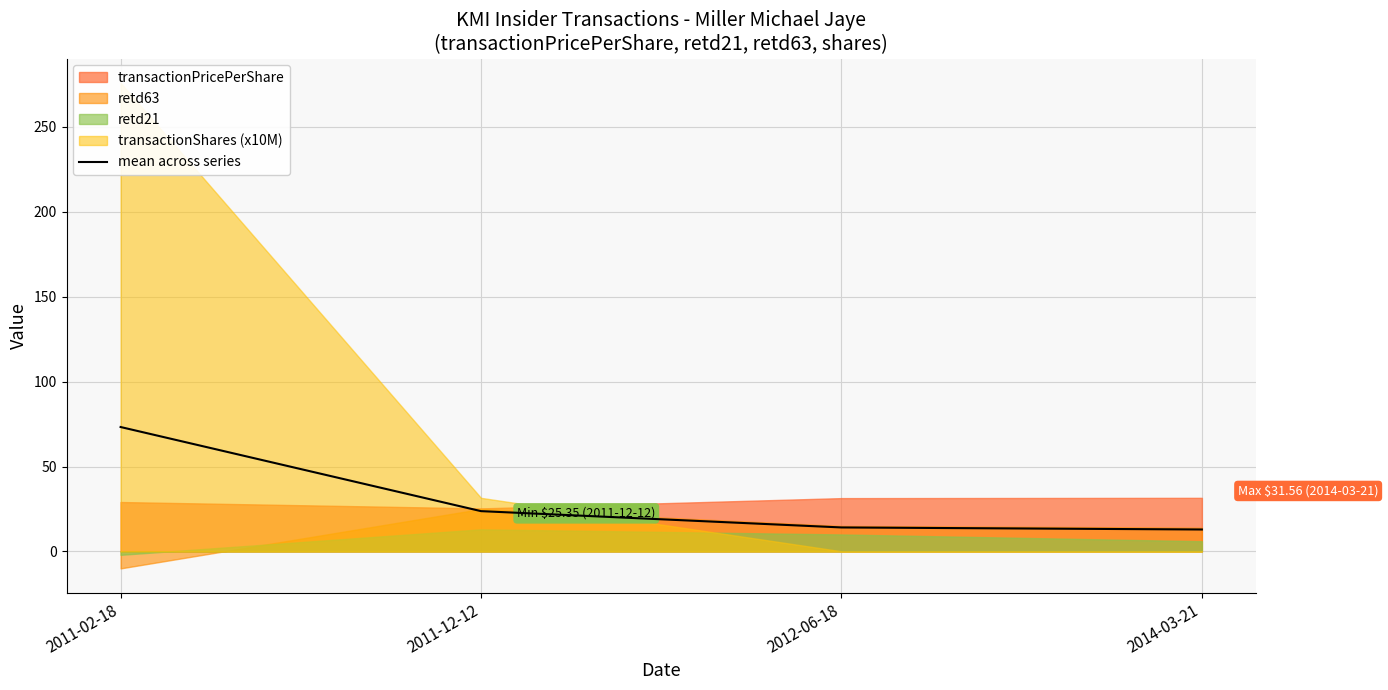

The value at 2014-03-21 is 22.3. True or false?

False